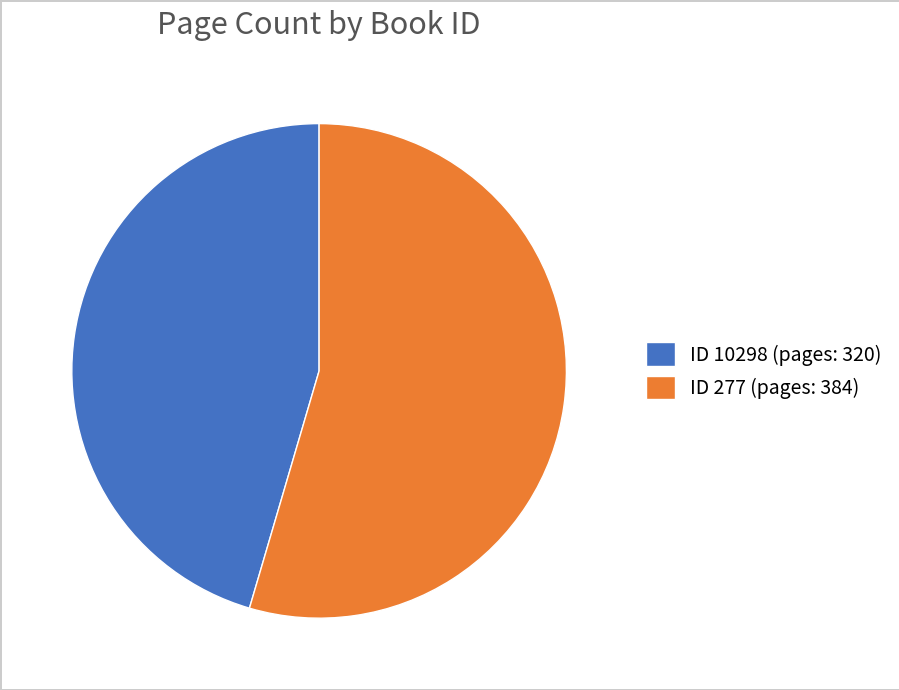

Between ID 277 (pages: 384) and ID 10298 (pages: 320), which is larger?

ID 277 (pages: 384)